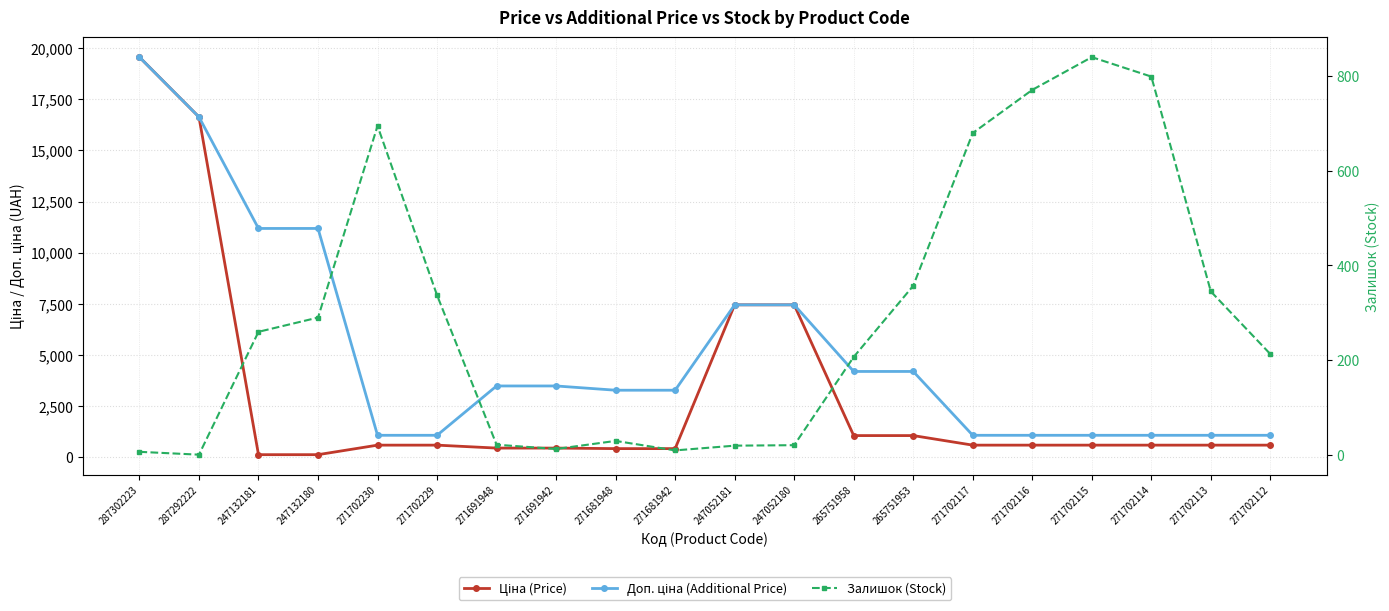

What is the sum of all Ціна (Price) values?

59716.4